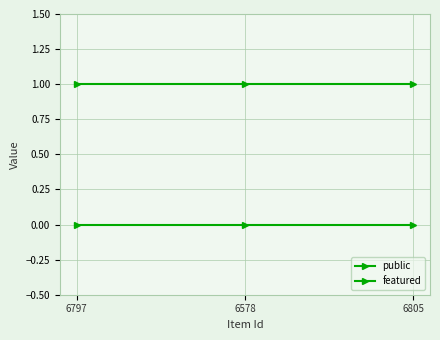

Reading left to right, transcribe all the data shown in this chart.

public: 6797=1	6578=1	6805=1
featured: 6797=0	6578=0	6805=0